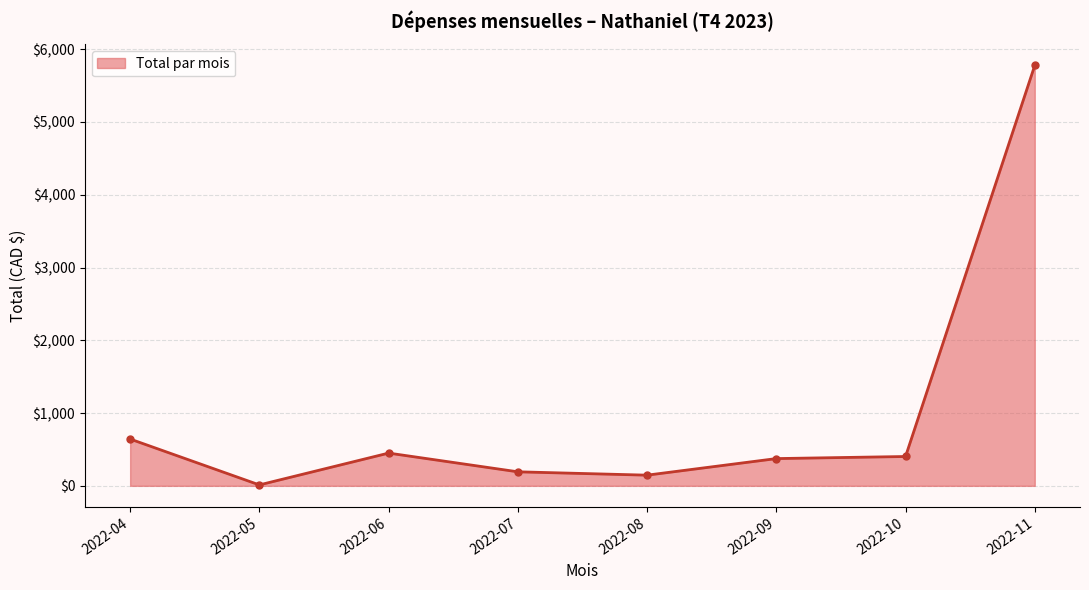

What is the maximum value shown in the chart?

5777.6